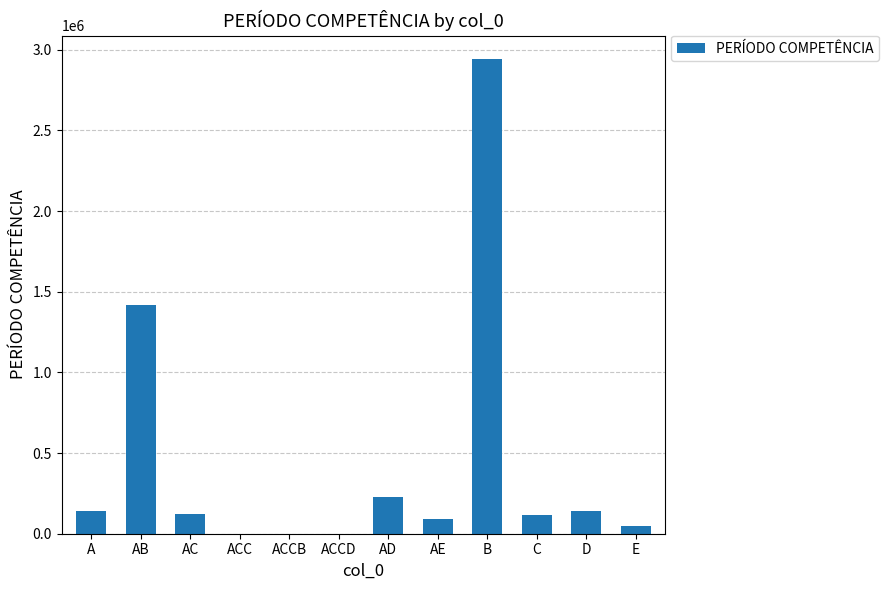

What is the maximum value shown in the chart?

2940678